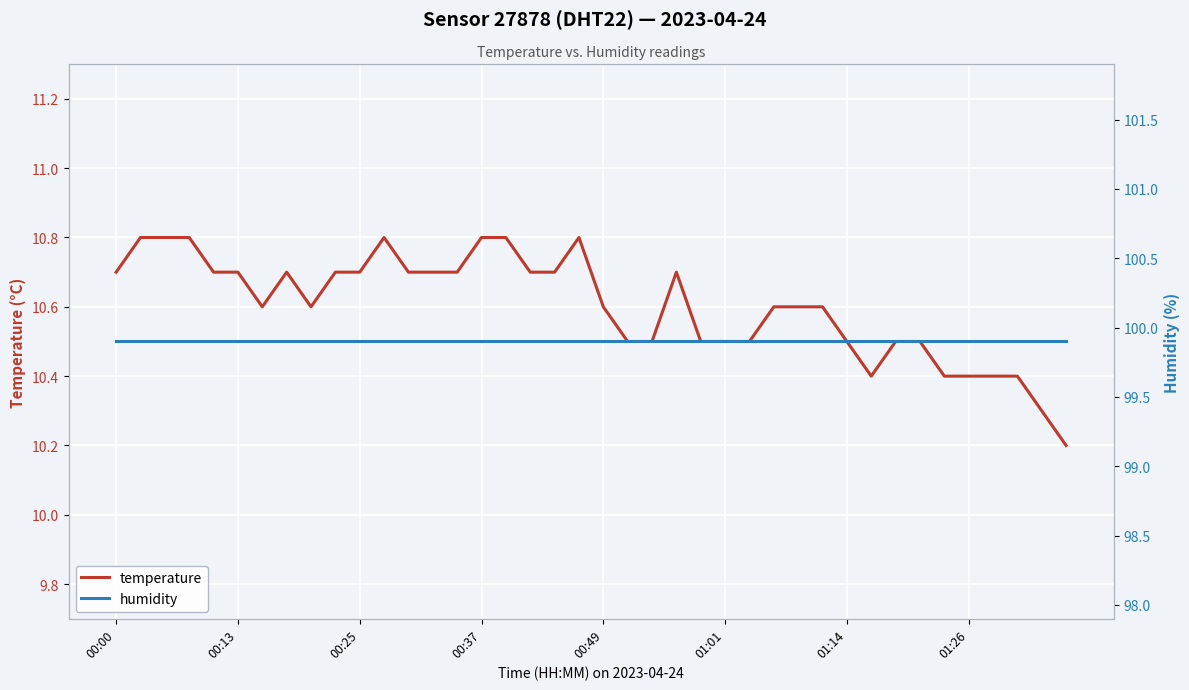

What is the value of the temperature point at the 39th from the left?

10.3